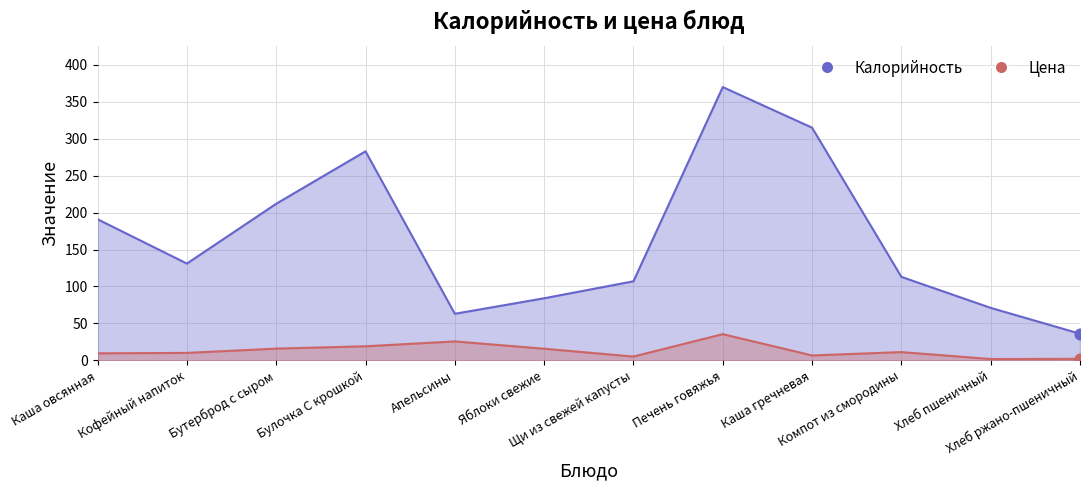

What are all the series names shown in the legend?

Калорийность, Цена